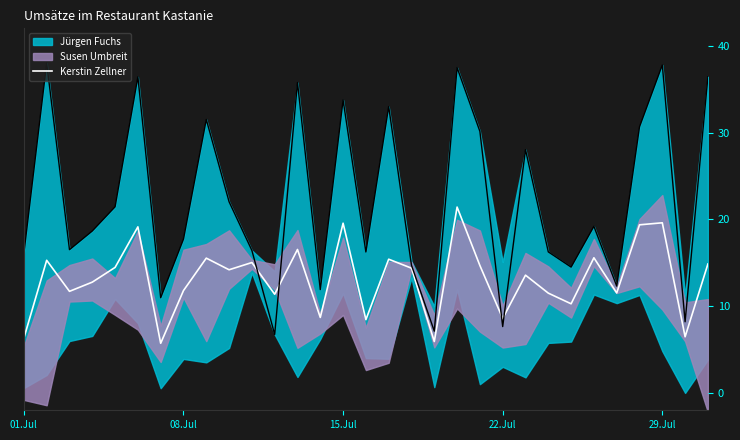

How many interior local peaks (higher than both neighbors) does the data have?

11